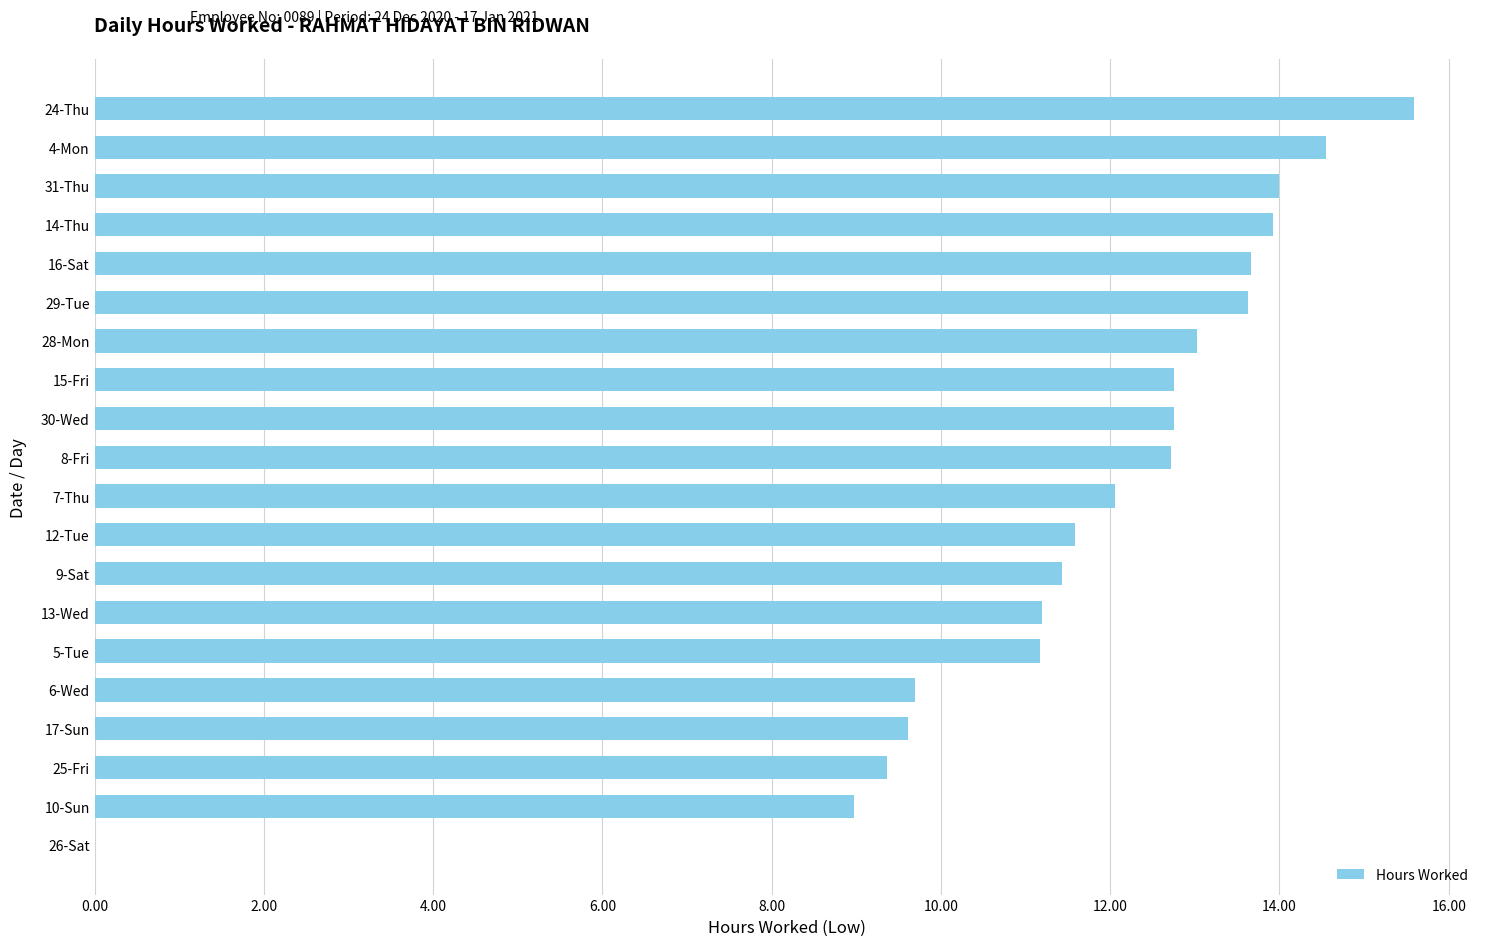

What is the sum of all values?

231.7